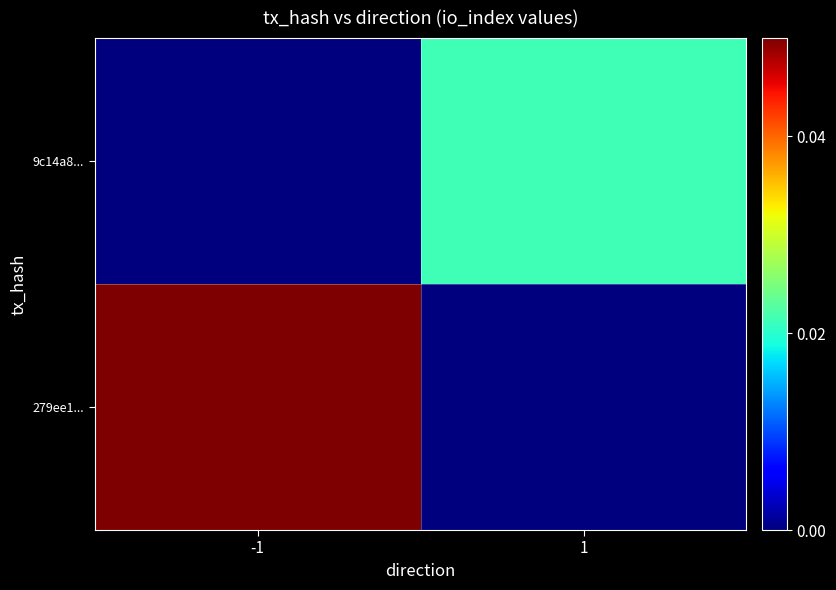

What is the total value across all series at -1?

0.1